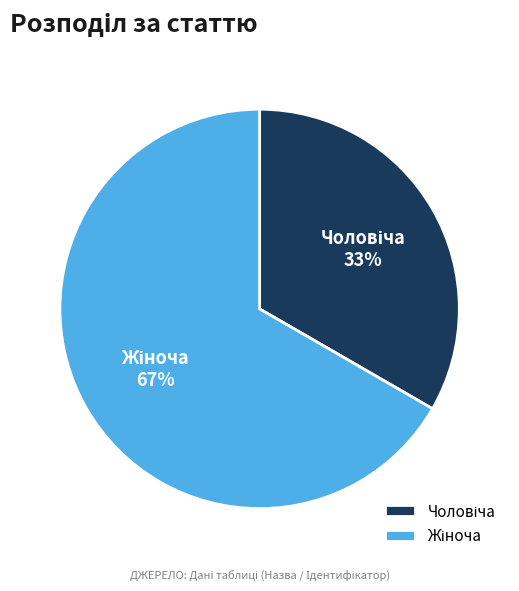

To the nearest percent, what is the average slice percentage?

50%